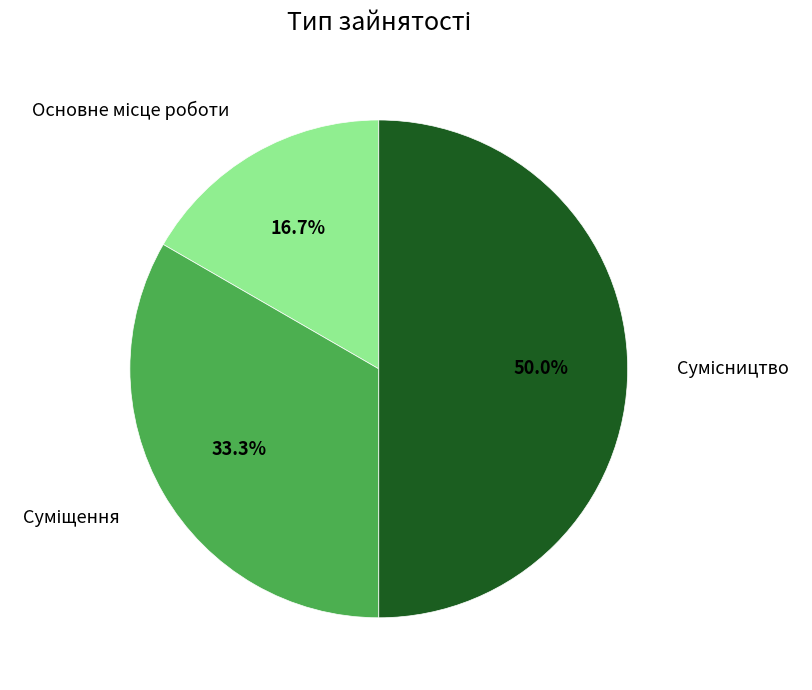

How many segments does this pie chart have?

3